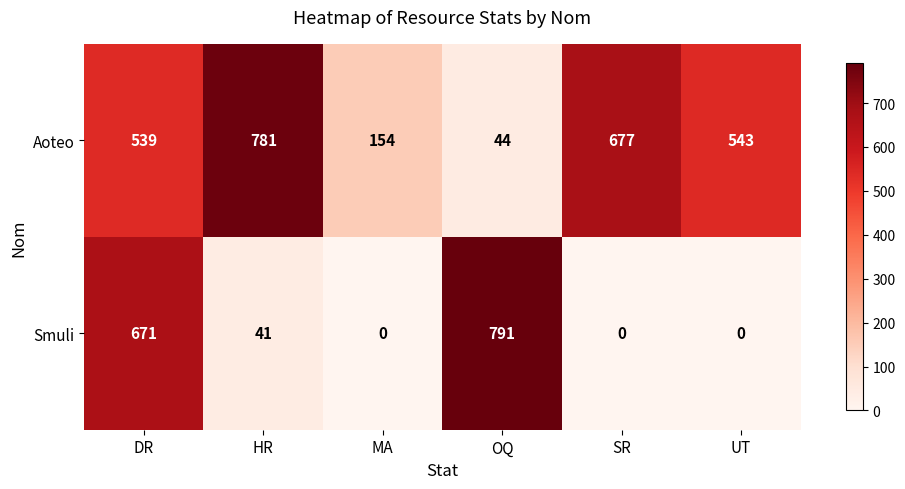

What is the difference between the highest and lowest values at HR?

740